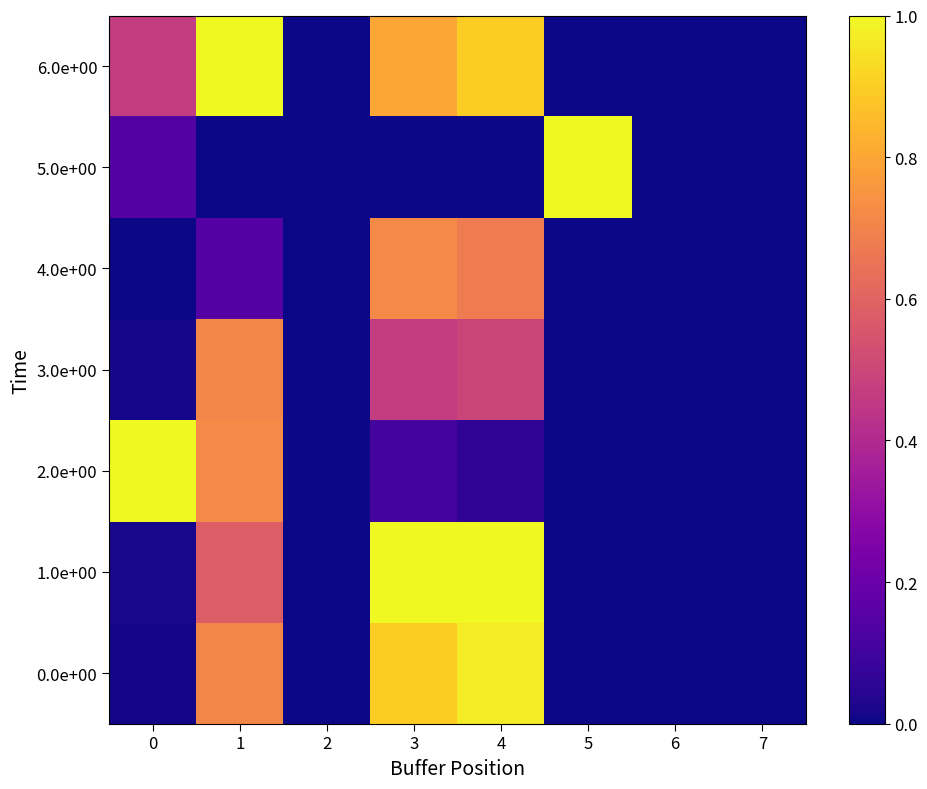

What is the spread (max minus min) of values at 1?

1.0